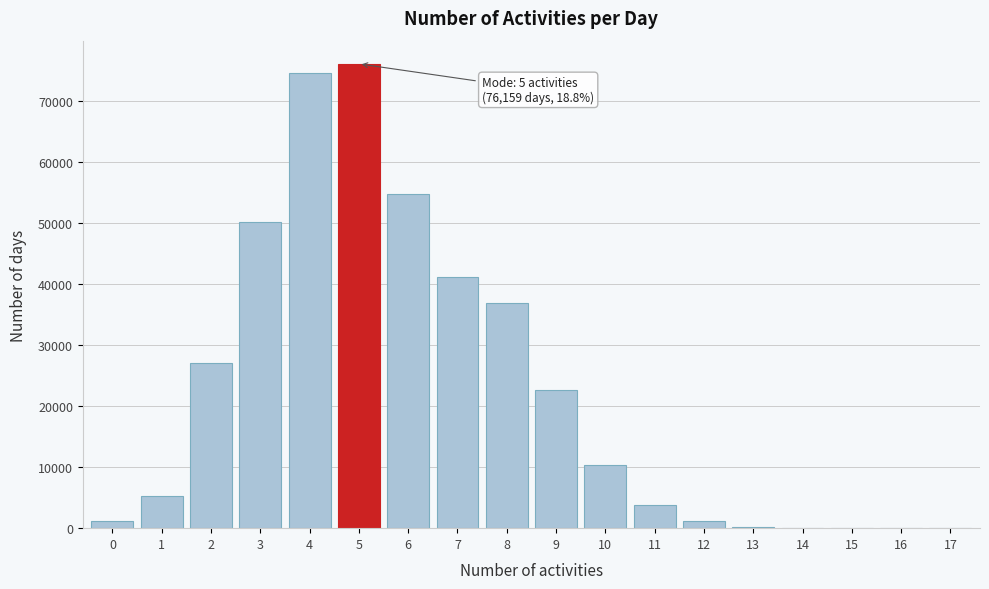

What is the ratio of the value at 9 to the value at 3?

0.5